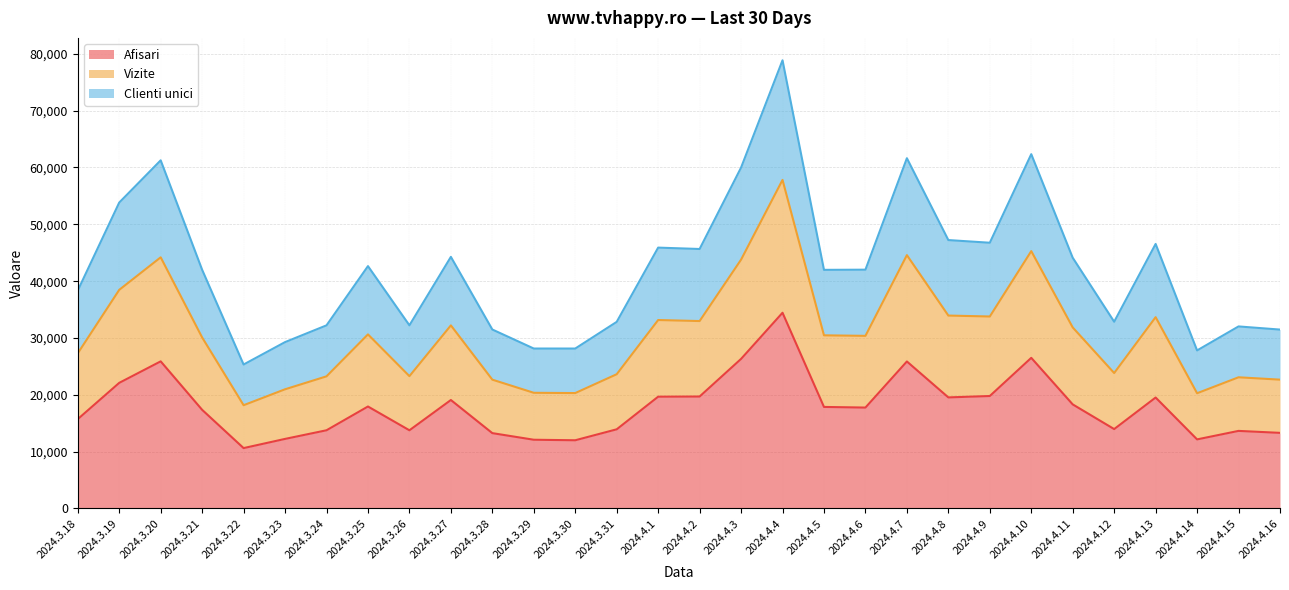

What position from the right is 2024.4.2?

15